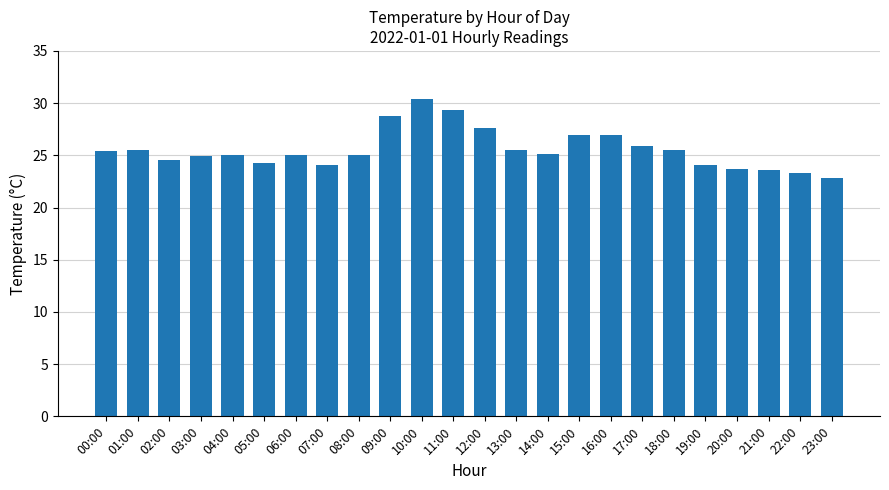

The value at 12:00 is 27.6. True or false?

True